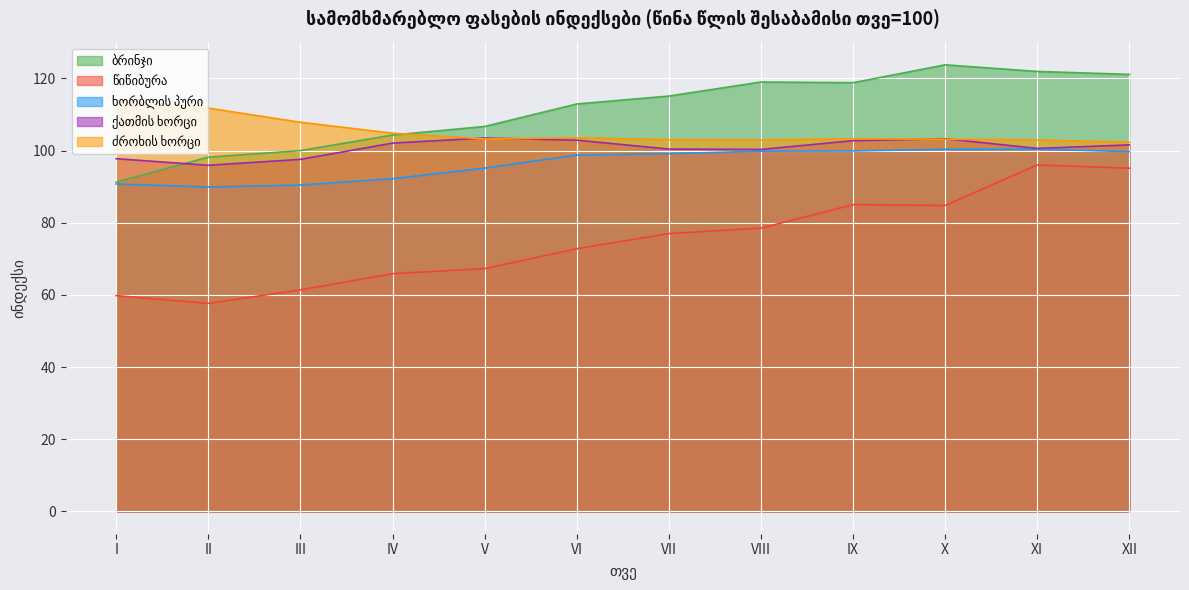

What is the sum of all ქათმის ხორცი values?

1208.5